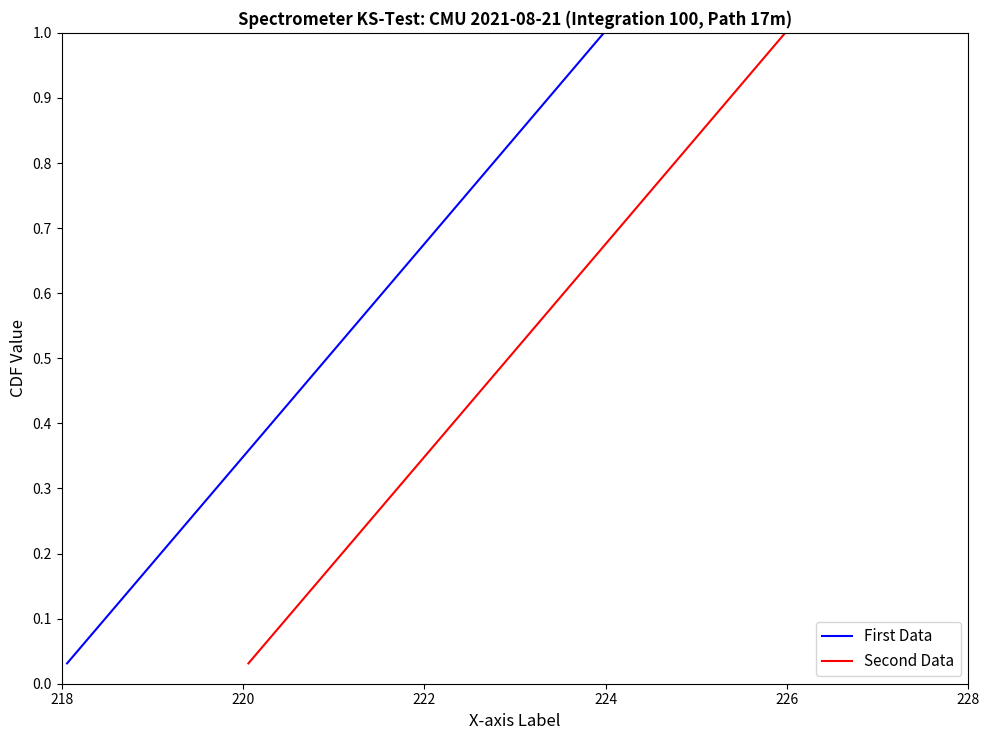

True or false: First Data and Second Data intersect in this chart.

False